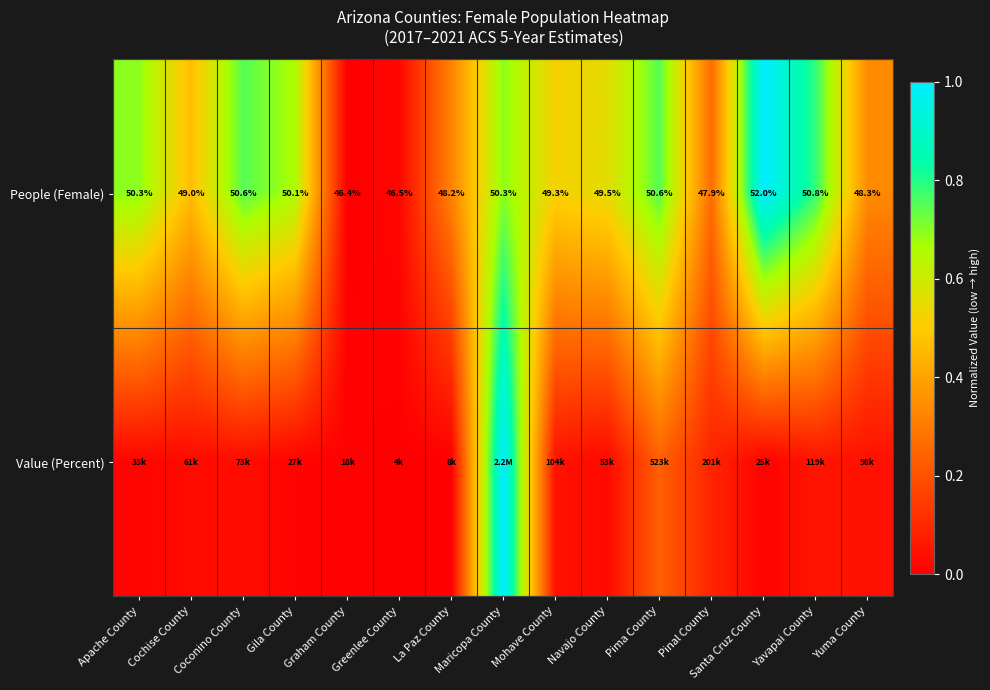

Is it true that People (Female) equals 1.6 at Santa Cruz County?

False